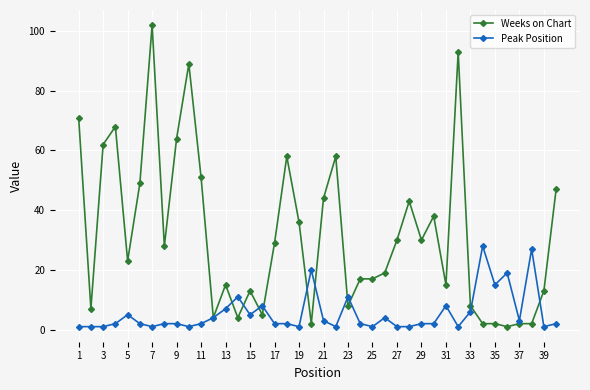

What is the difference between the second highest and minimum values in the Weeks on Chart series?

92